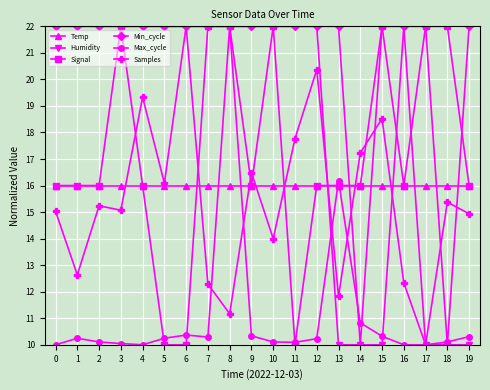

Which series has the largest total across all categories?

Min_cycle